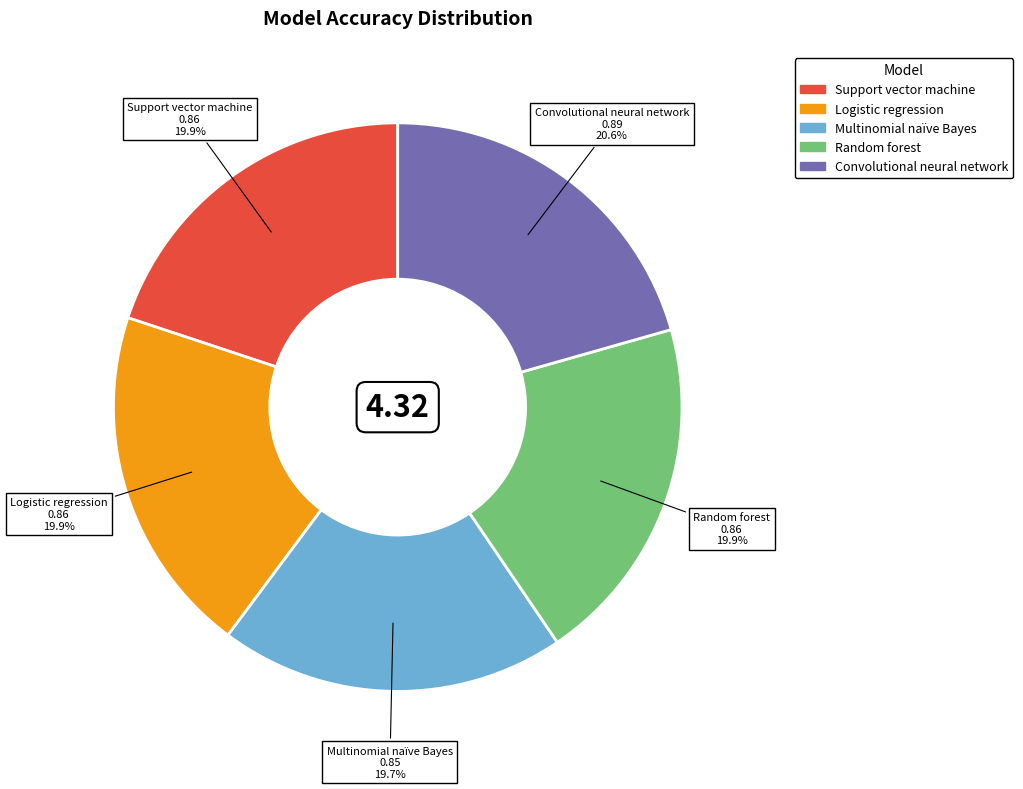

Is it true that Logistic regression is 20% of the pie?

True